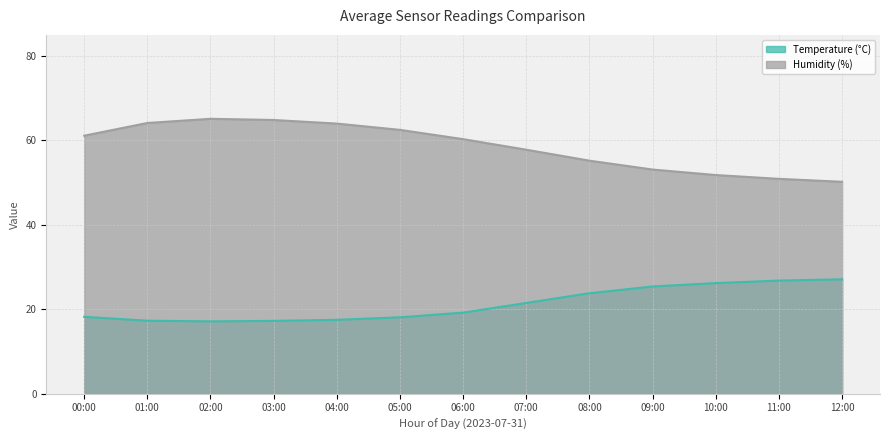

What is the minimum value shown in the chart?

17.1